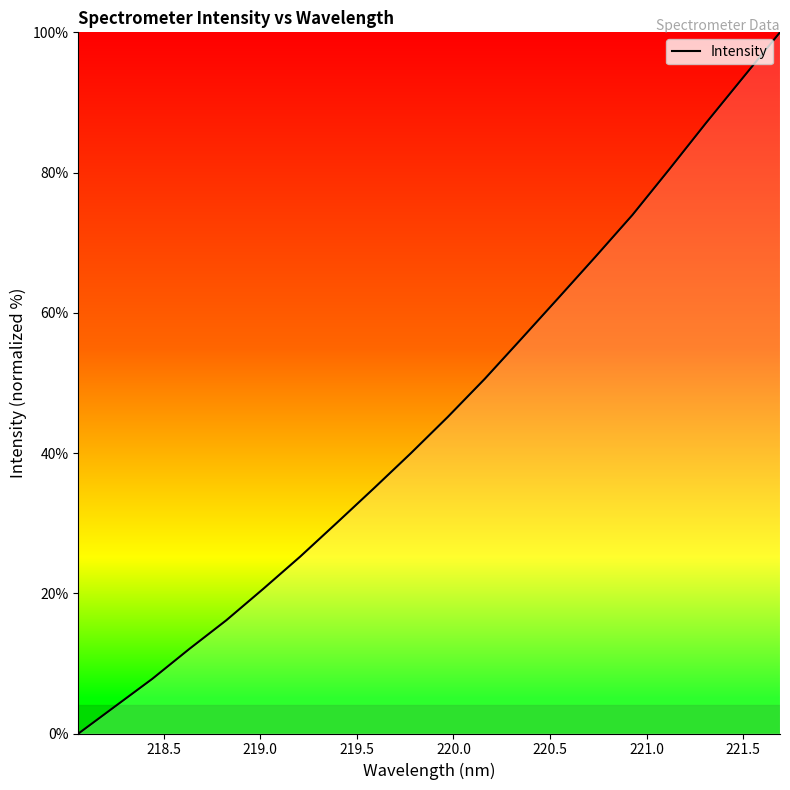

What is the sum of all values?

908.1